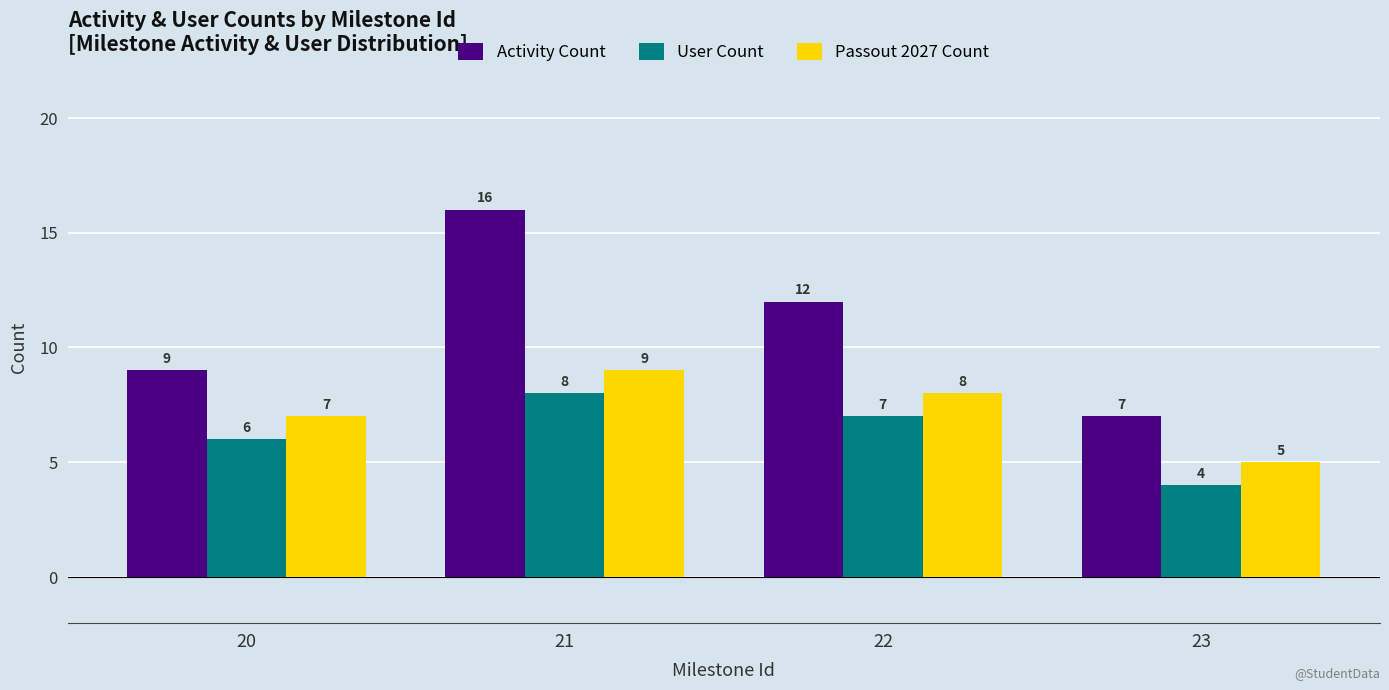

Is the value of User Count at 21 greater than the value of Activity Count at 23?

Yes